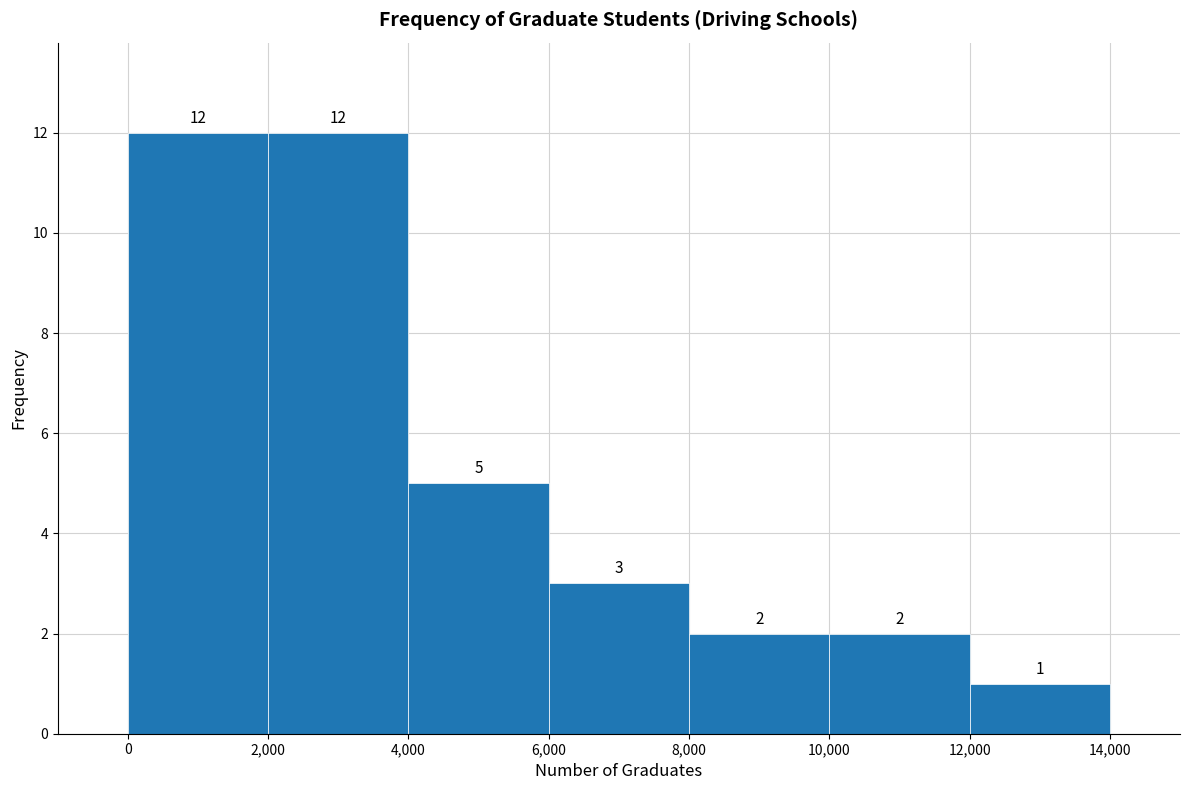

How tall is the bar that spans 8,000 to 10,000 on the x-axis?

2